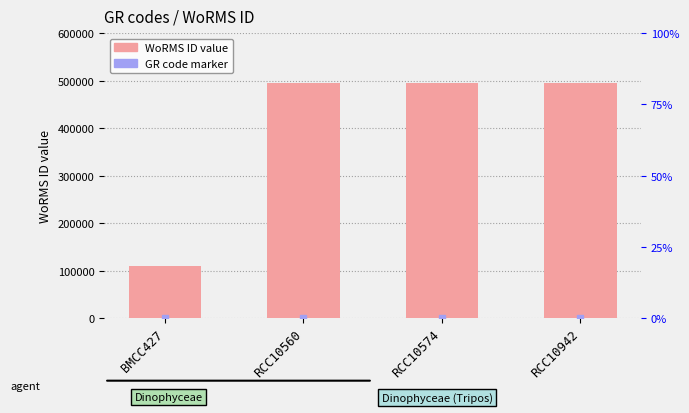

What is the greatest value displayed?

494057